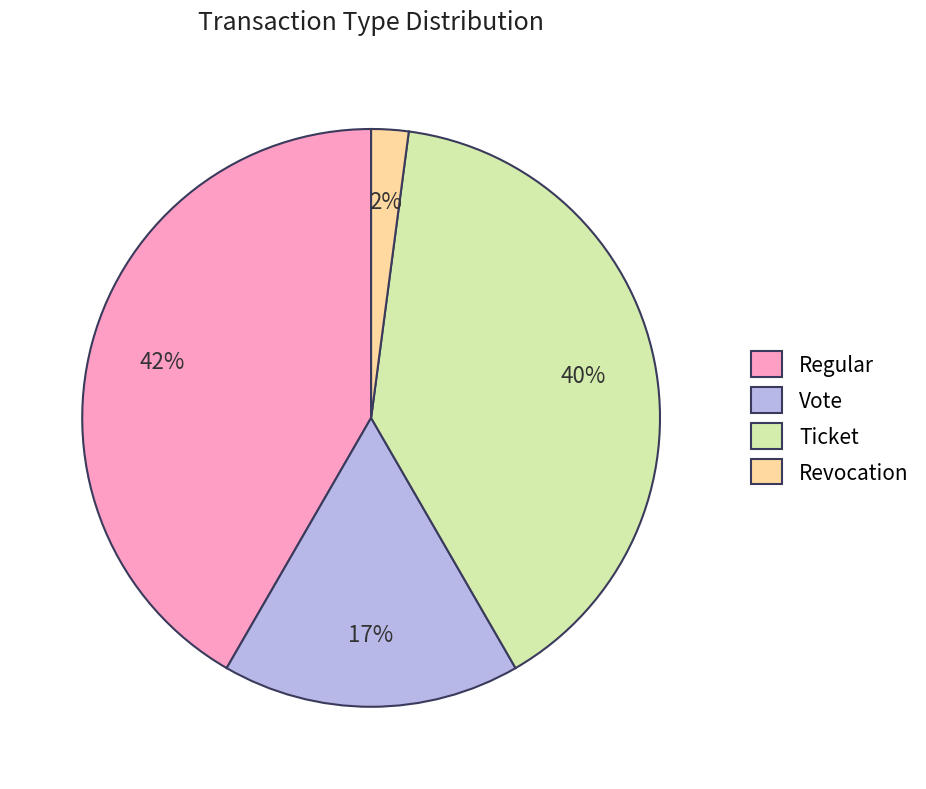

To the nearest percent, what is the difference between the Revocation and Regular slice percentages?

40%